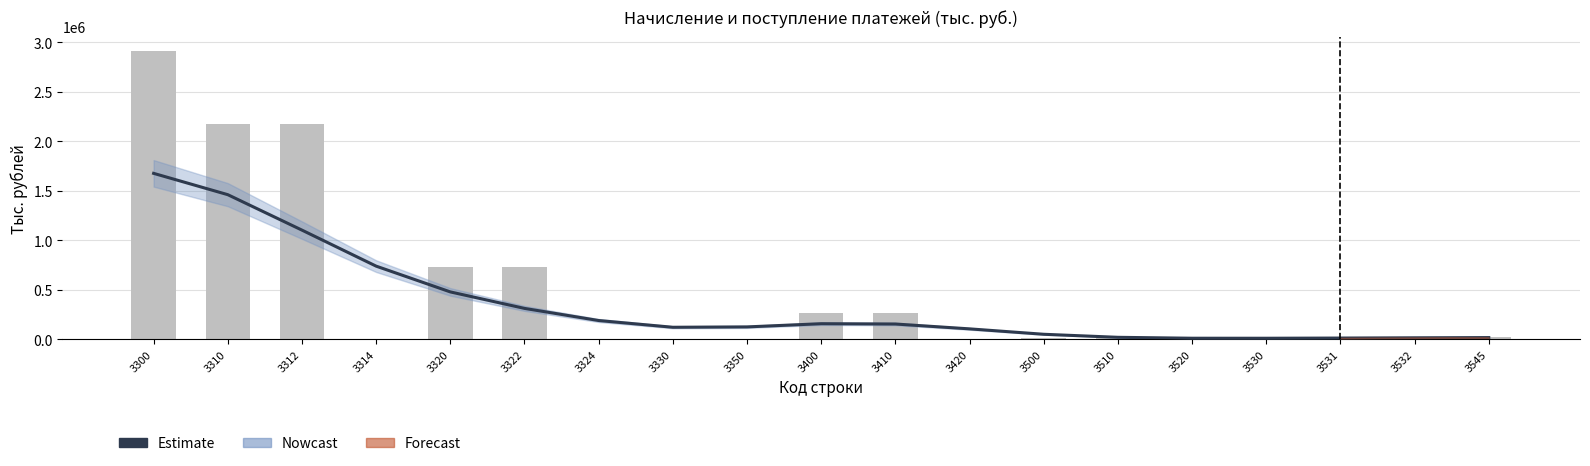

How many values in the Начислено к уплате series exceed 19725?

9